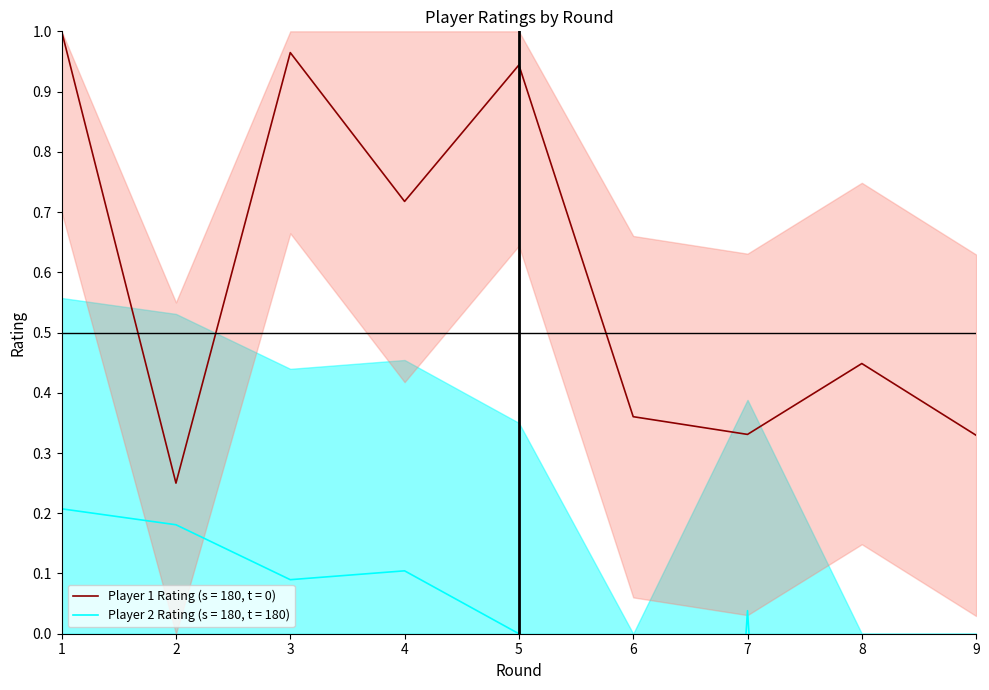

Is it true that Player 1 Rating (s = 180, t = 0) equals 0.5 at 3?

False